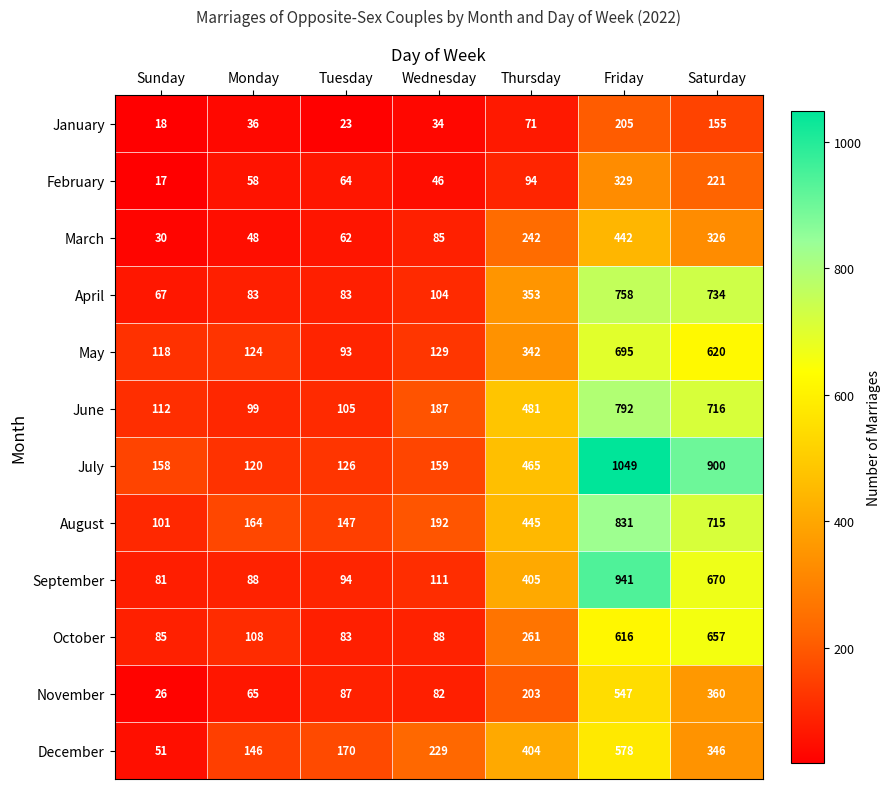

What is the greatest value displayed?

1049